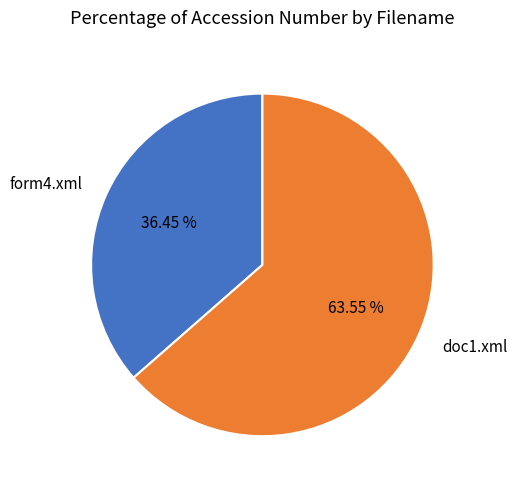

Is there a majority slice in this chart?

Yes